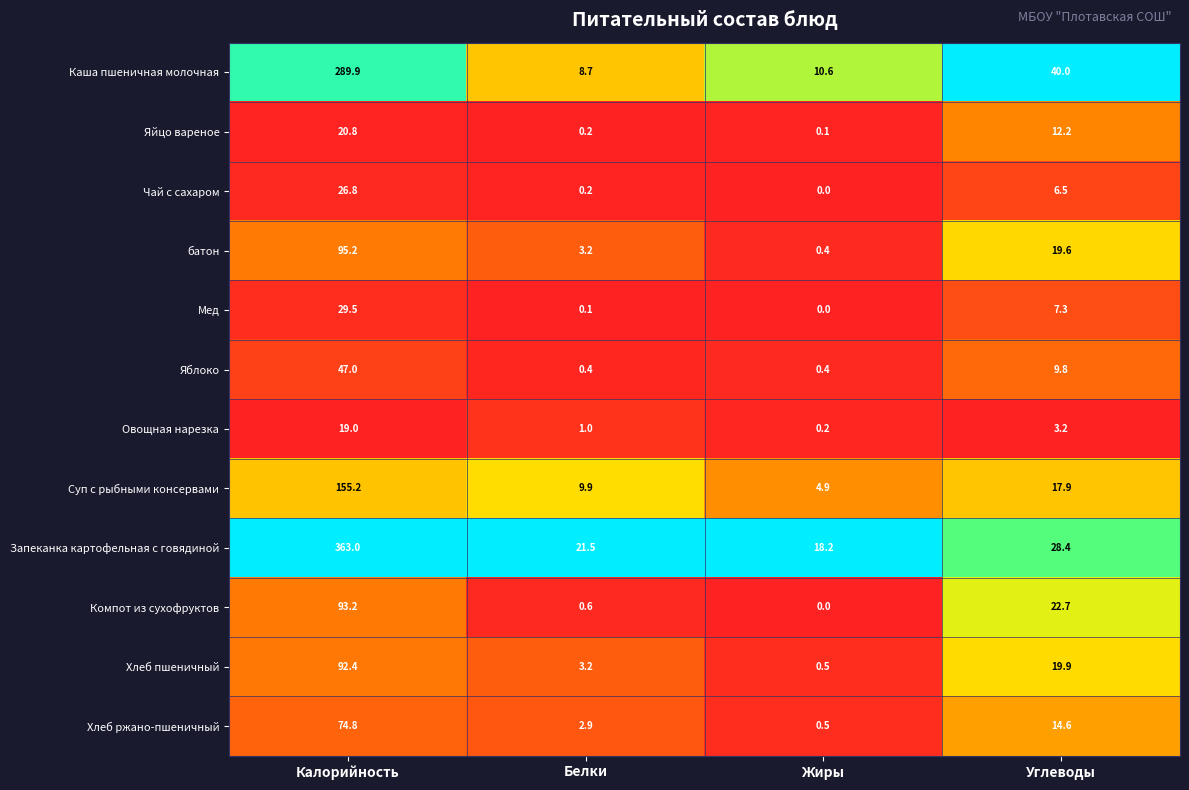

Where is Запеканка картофельная с говядиной nearest to the value 190?

Углеводы